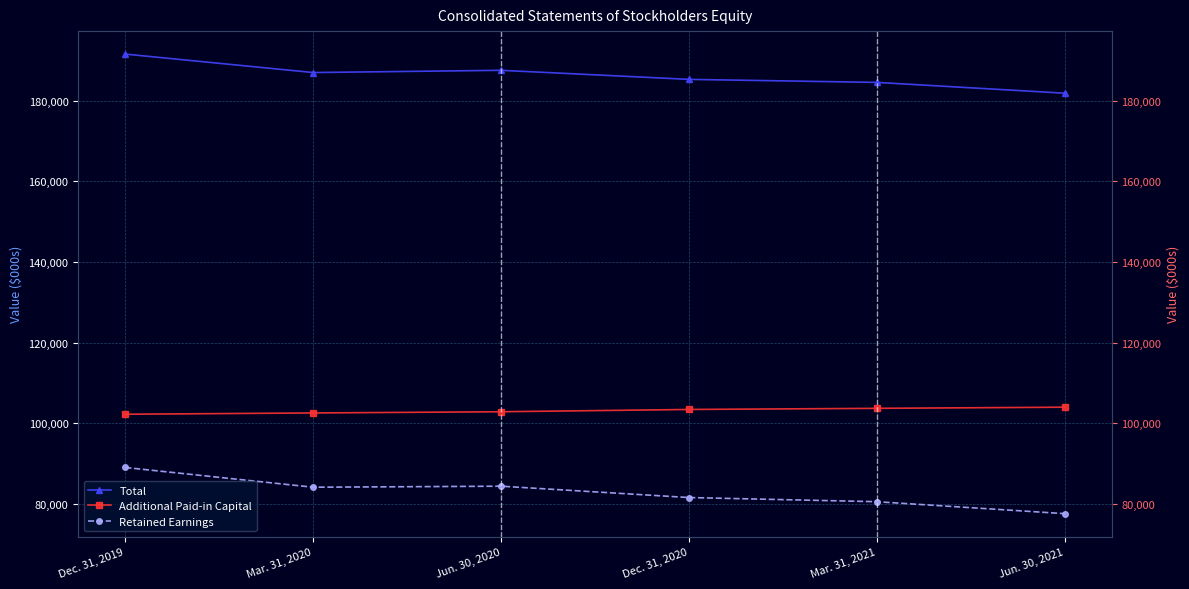

What is the difference between the Total values at Mar. 31, 2020 and Mar. 31, 2021?

2445